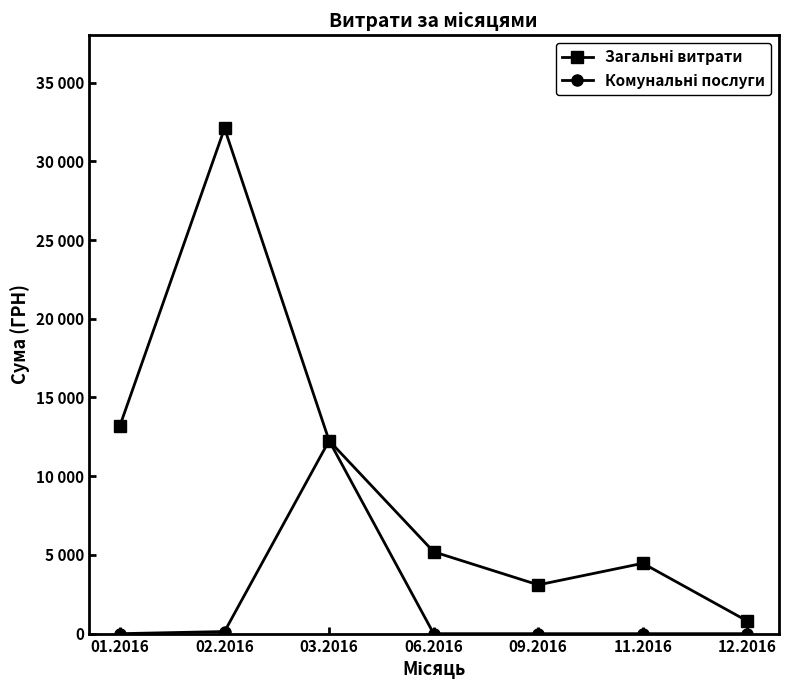

What is the value of the Комунальні послуги point at the 3rd from the left?

12258.1